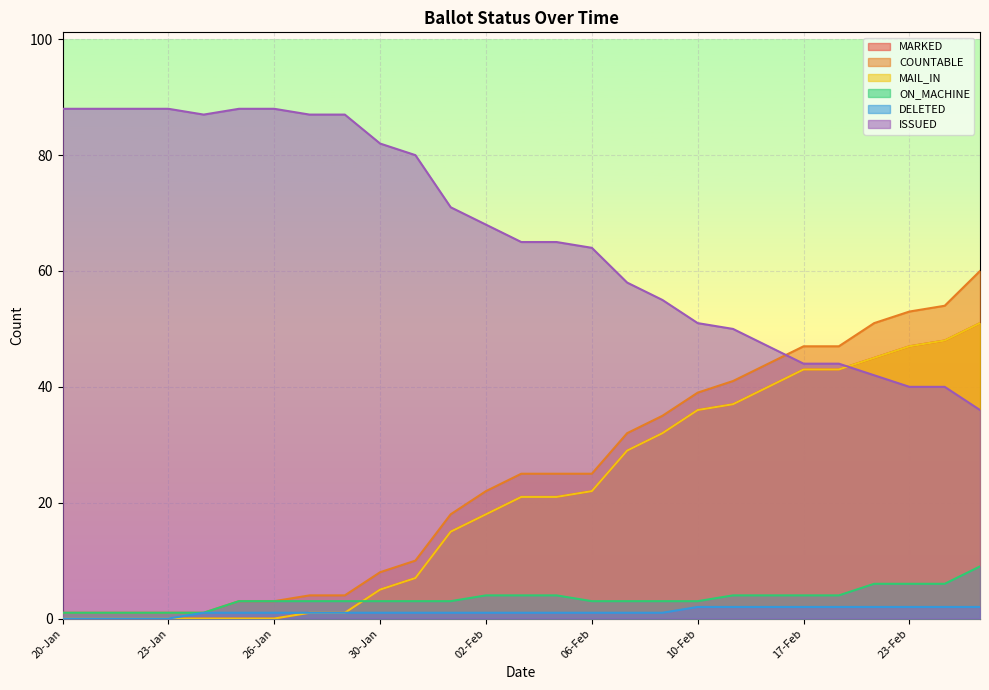

Which series has the widest spread of values?

COUNTABLE